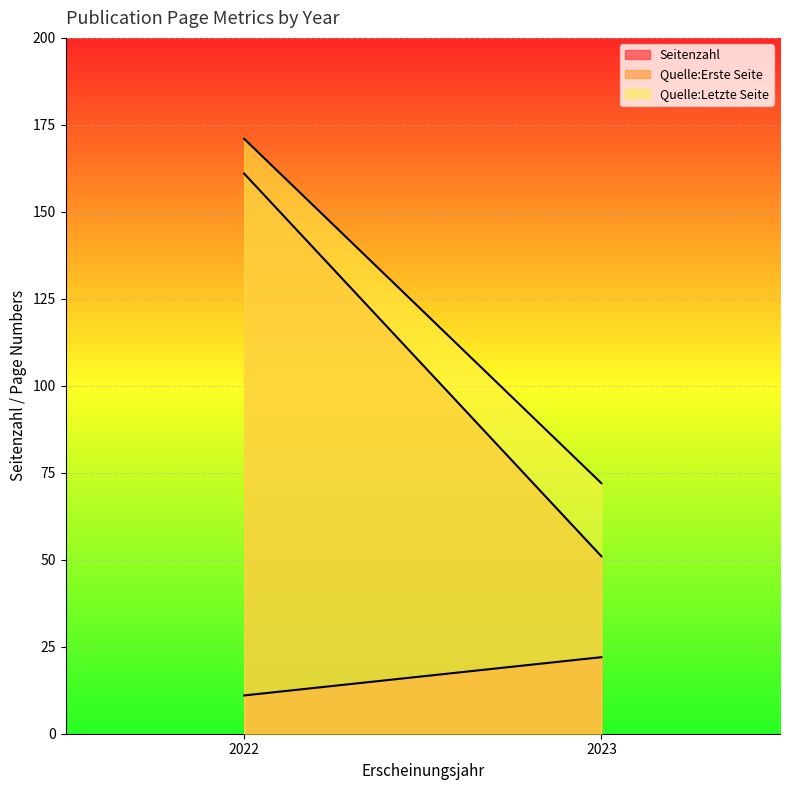

Read the Quelle:Letzte Seite value at 2023 (OPUS4-63113), to the nearest 50.

50